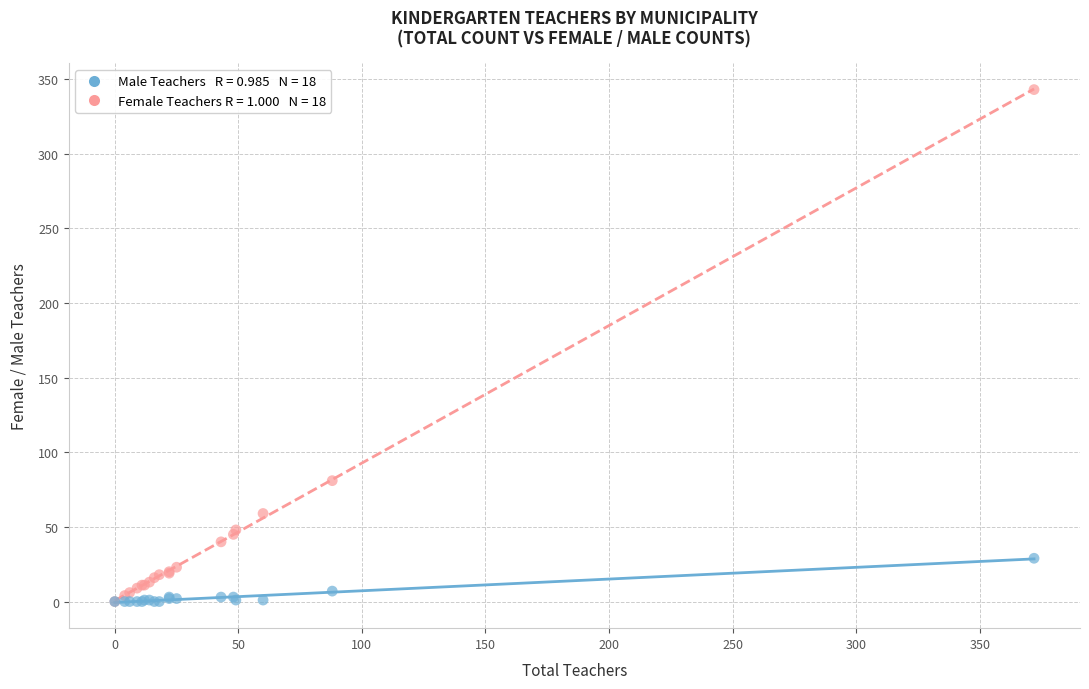

Across all series, what Y value is closest to 171?

81